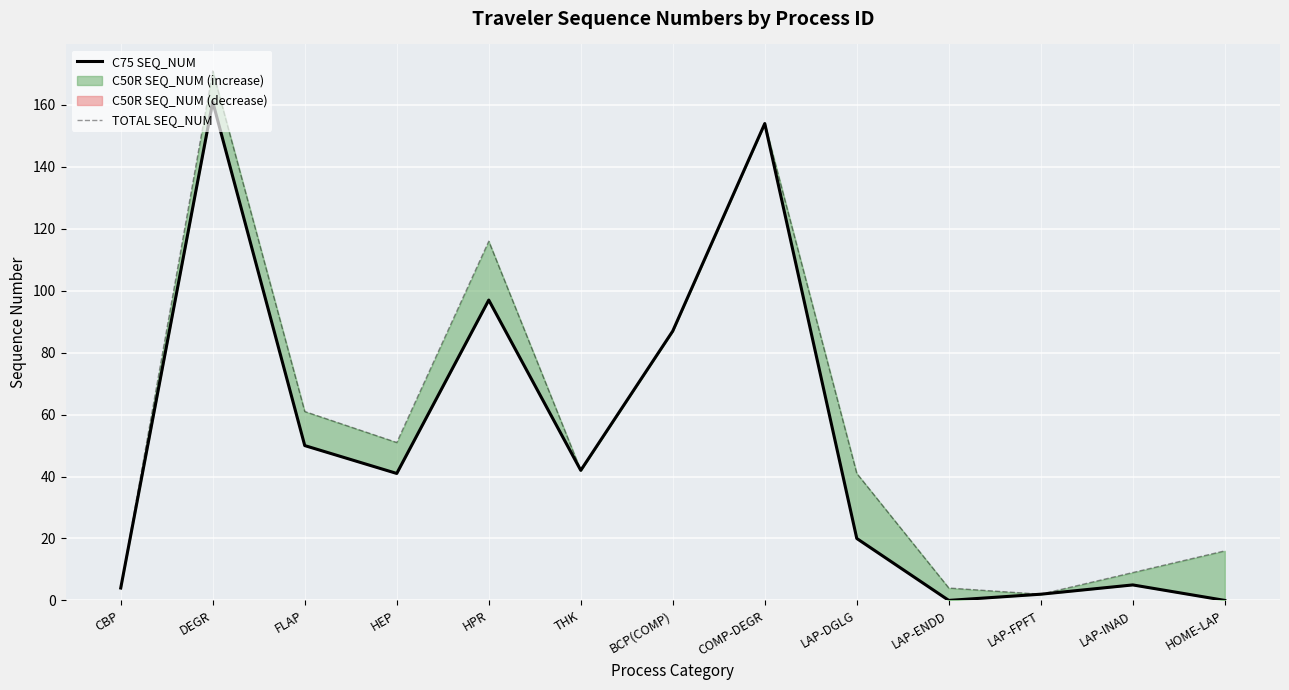

Reading right to left, what are all the values shown in this chart?

C75 SEQ_NUM: HOME-LAP=0	LAP-INAD=5	LAP-FPFT=2	LAP-ENDD=0	LAP-DGLG=20	COMP-DEGR=154	BCP(COMP)=87	THK=42	HPR=97	HEP=41	FLAP=50	DEGR=161	CBP=4
TOTAL SEQ_NUM: HOME-LAP=16	LAP-INAD=9	LAP-FPFT=2	LAP-ENDD=4	LAP-DGLG=41	COMP-DEGR=154	BCP(COMP)=87	THK=42	HPR=116	HEP=51	FLAP=61	DEGR=171	CBP=4